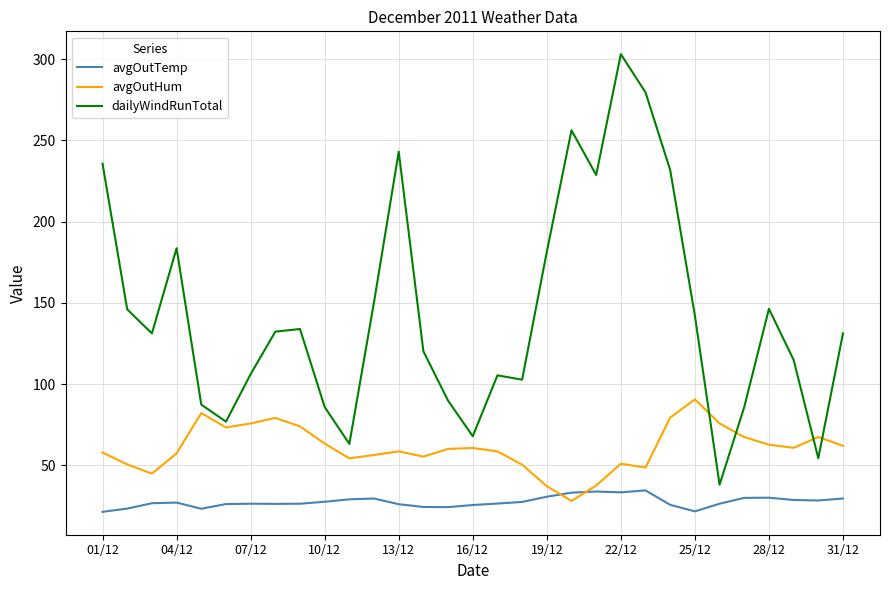

List the series in order of their overall mean, lowest first.

avgOutTemp, avgOutHum, dailyWindRunTotal